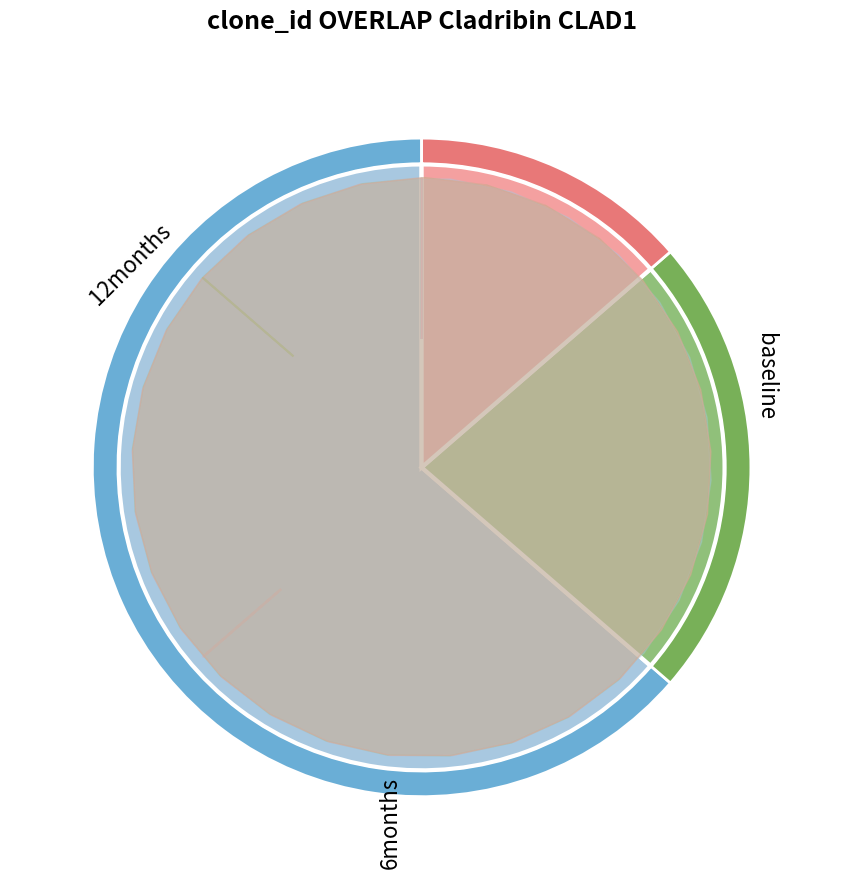

How many slices are in this pie chart?

3